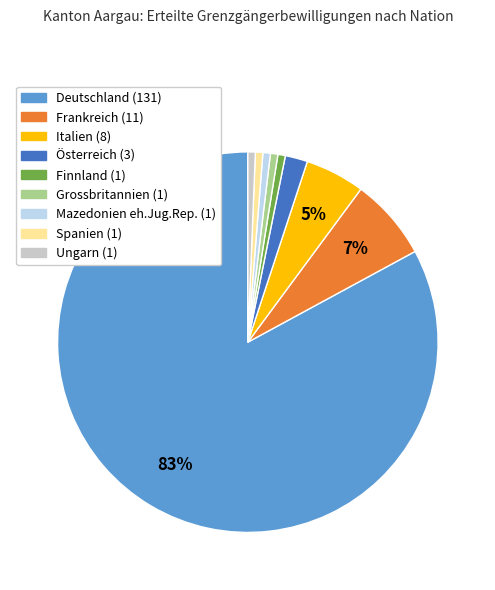

What is the ratio of the value at Frankreich to the value at Italien?

1.4